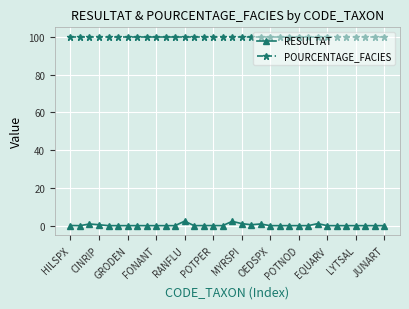

What is the minimum value for POURCENTAGE_FACIES?

100.0